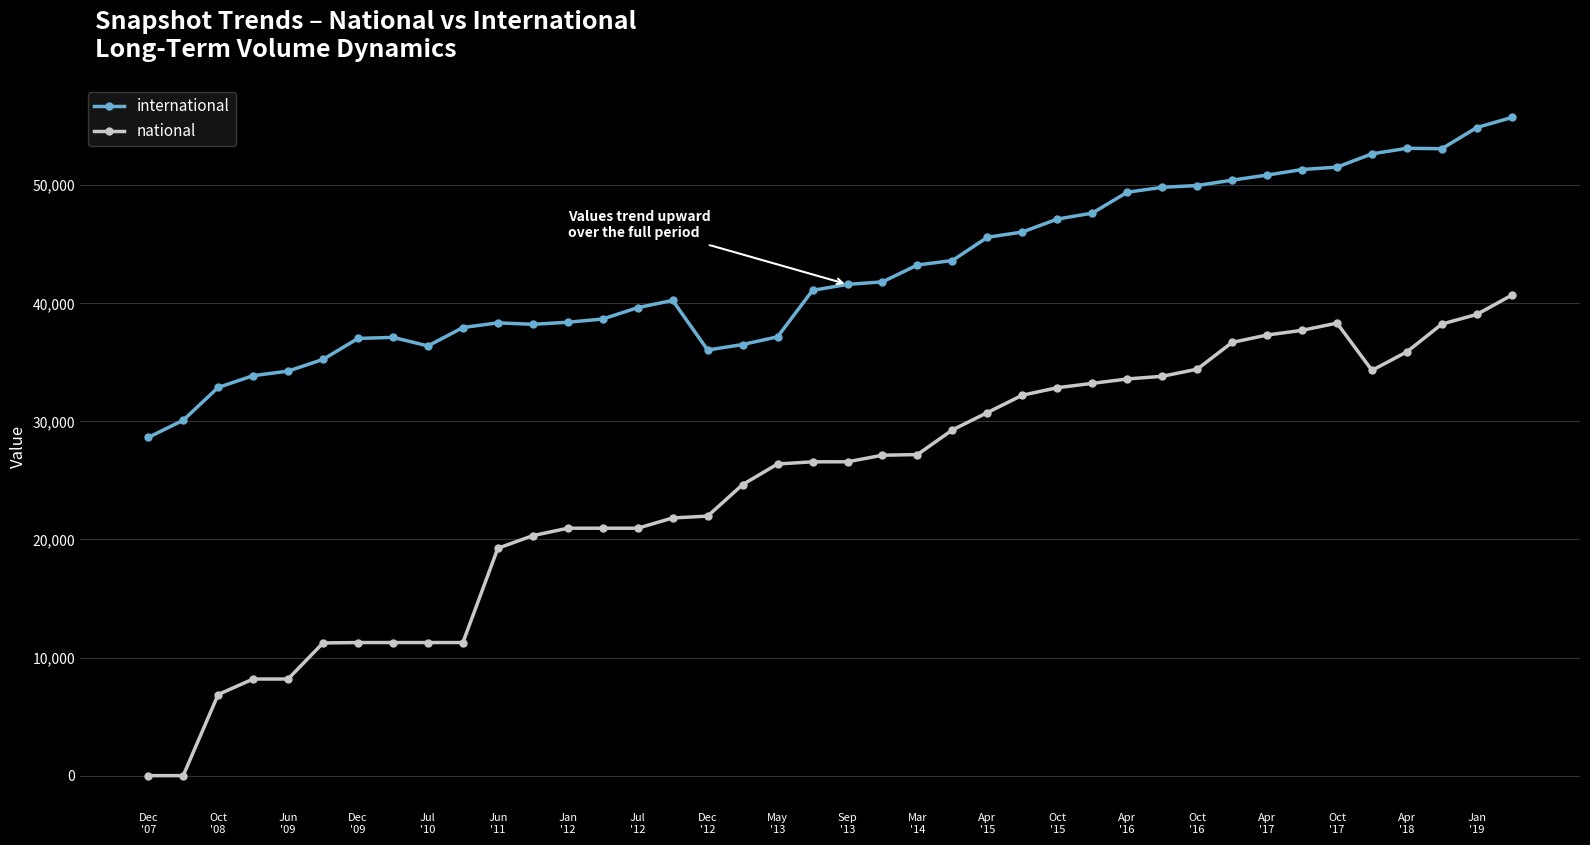

How many categories are shown in the chart?

40